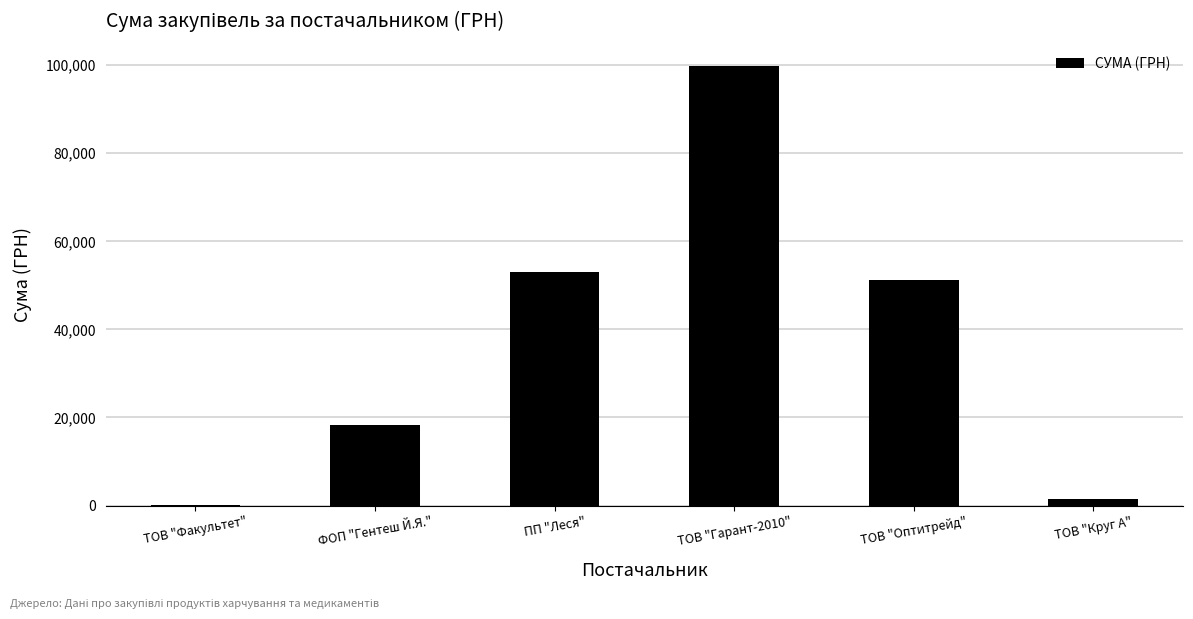

Which label corresponds to the largest value in the chart?

ТОВ "Гарант-2010"